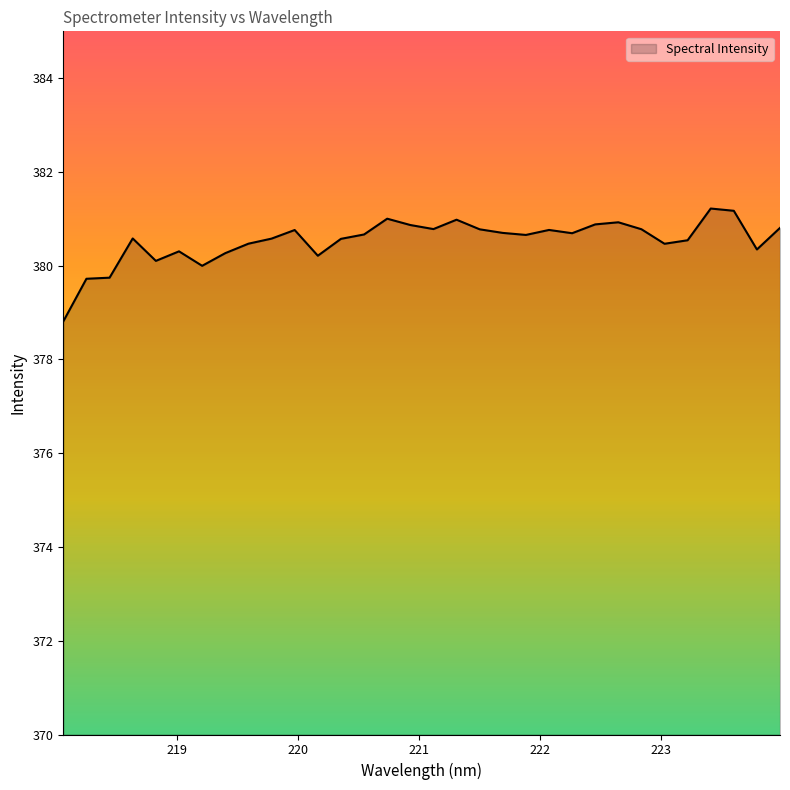

What is the maximum value shown in the chart?

381.2